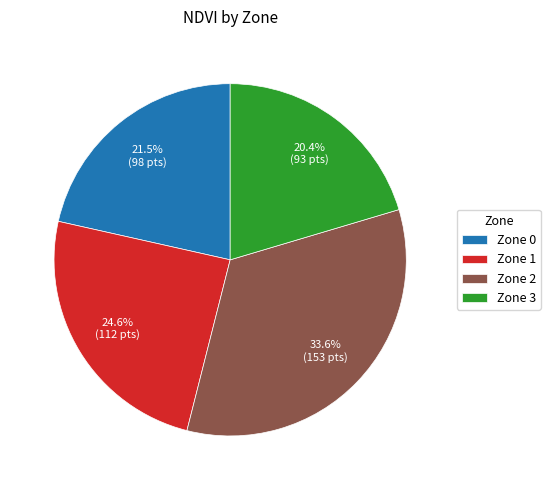

To the nearest percent, what portion does Zone 2 represent?

34%